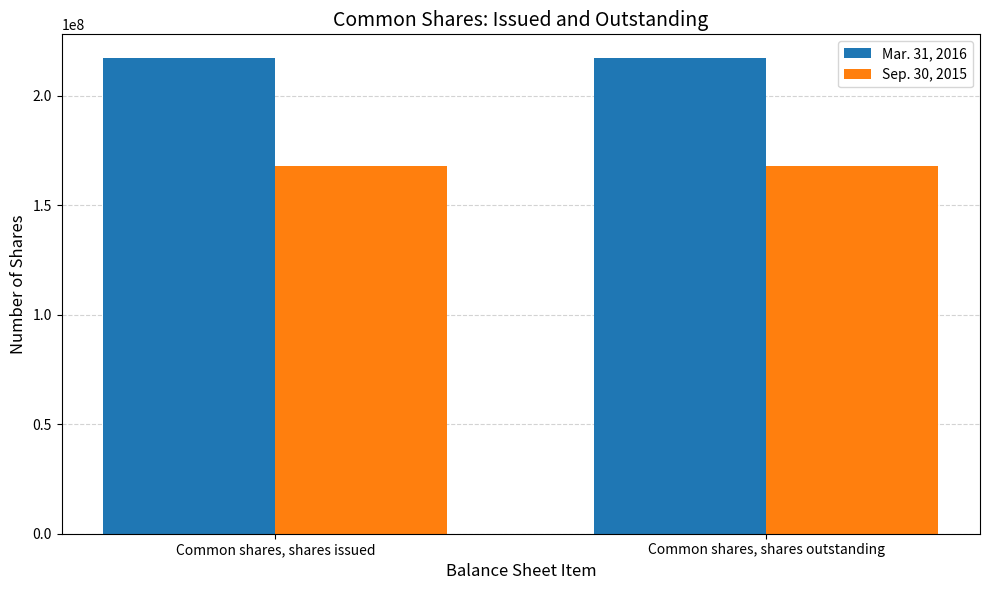

What is the sum of the Sep. 30, 2015 values at Common shares, shares issued and Common shares, shares outstanding?

335905190